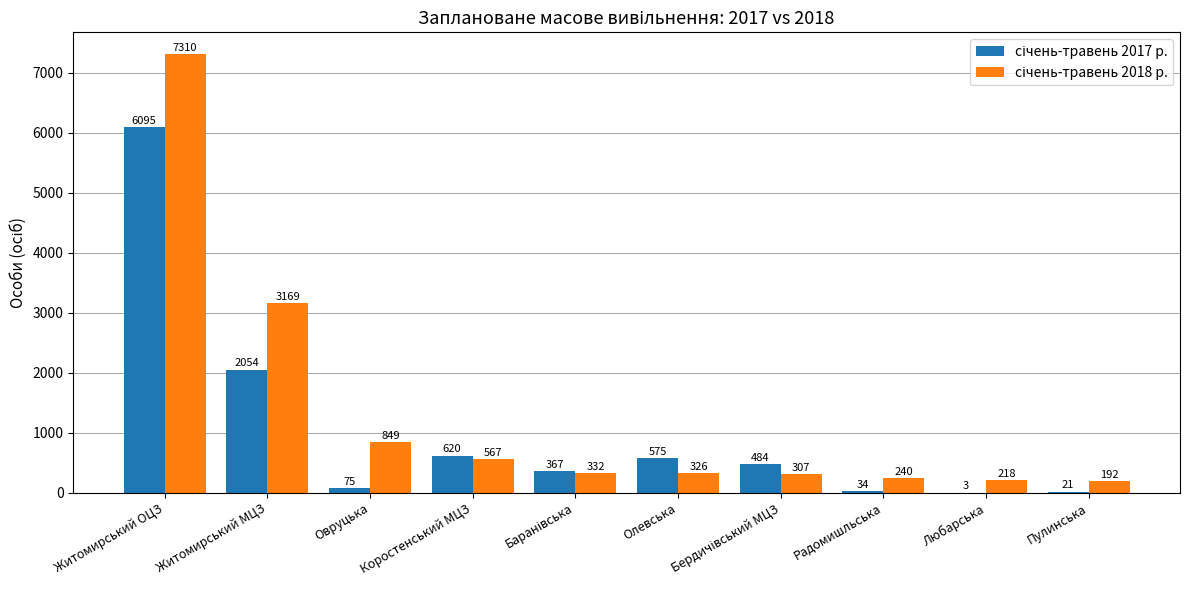

What is the total value across all series at Овруцька?

924